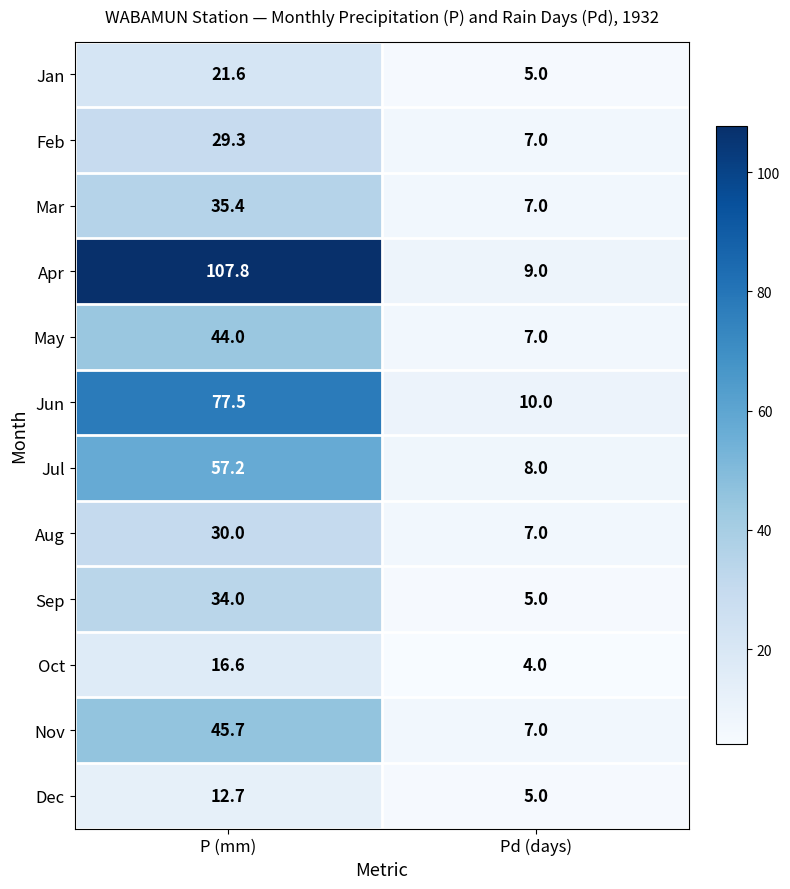

How many categories are shown in the chart?

2